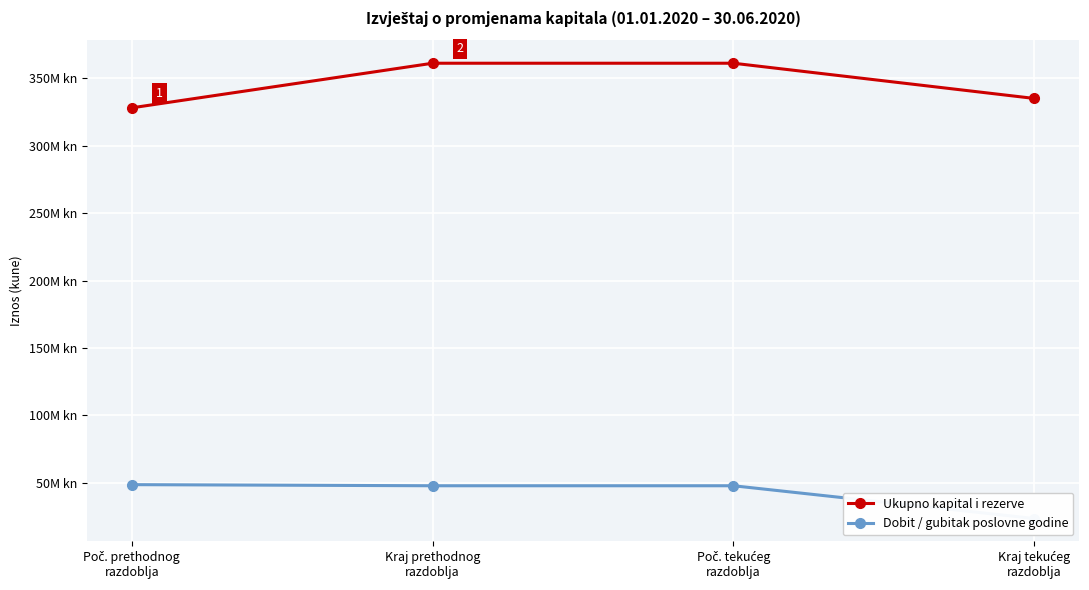

Which category has the lowest value in the Dobit / gubitak poslovne godine series?

Kraj tekućeg
razdoblja